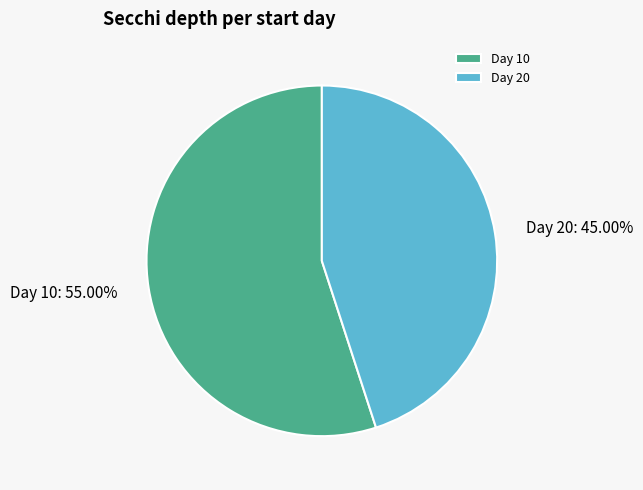

Does Day 10 represent more than half of the total?

Yes